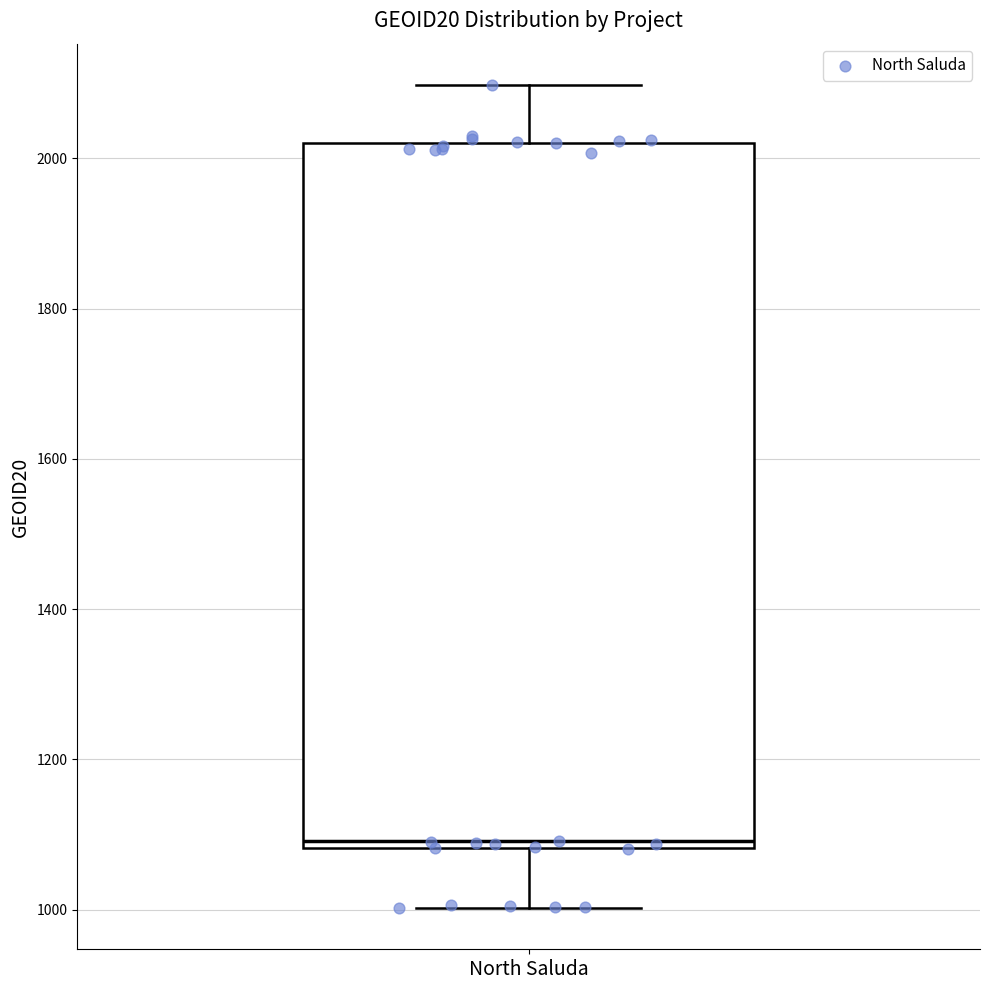

Read this box plot against the y-axis: the position of the median line, the range covered by the box, and the ends of both whiskers. The values are not printed on the chart, so give them approximately, as read against the axis.

median 1100, box 1080 to 2020, whiskers 1000 to 2100